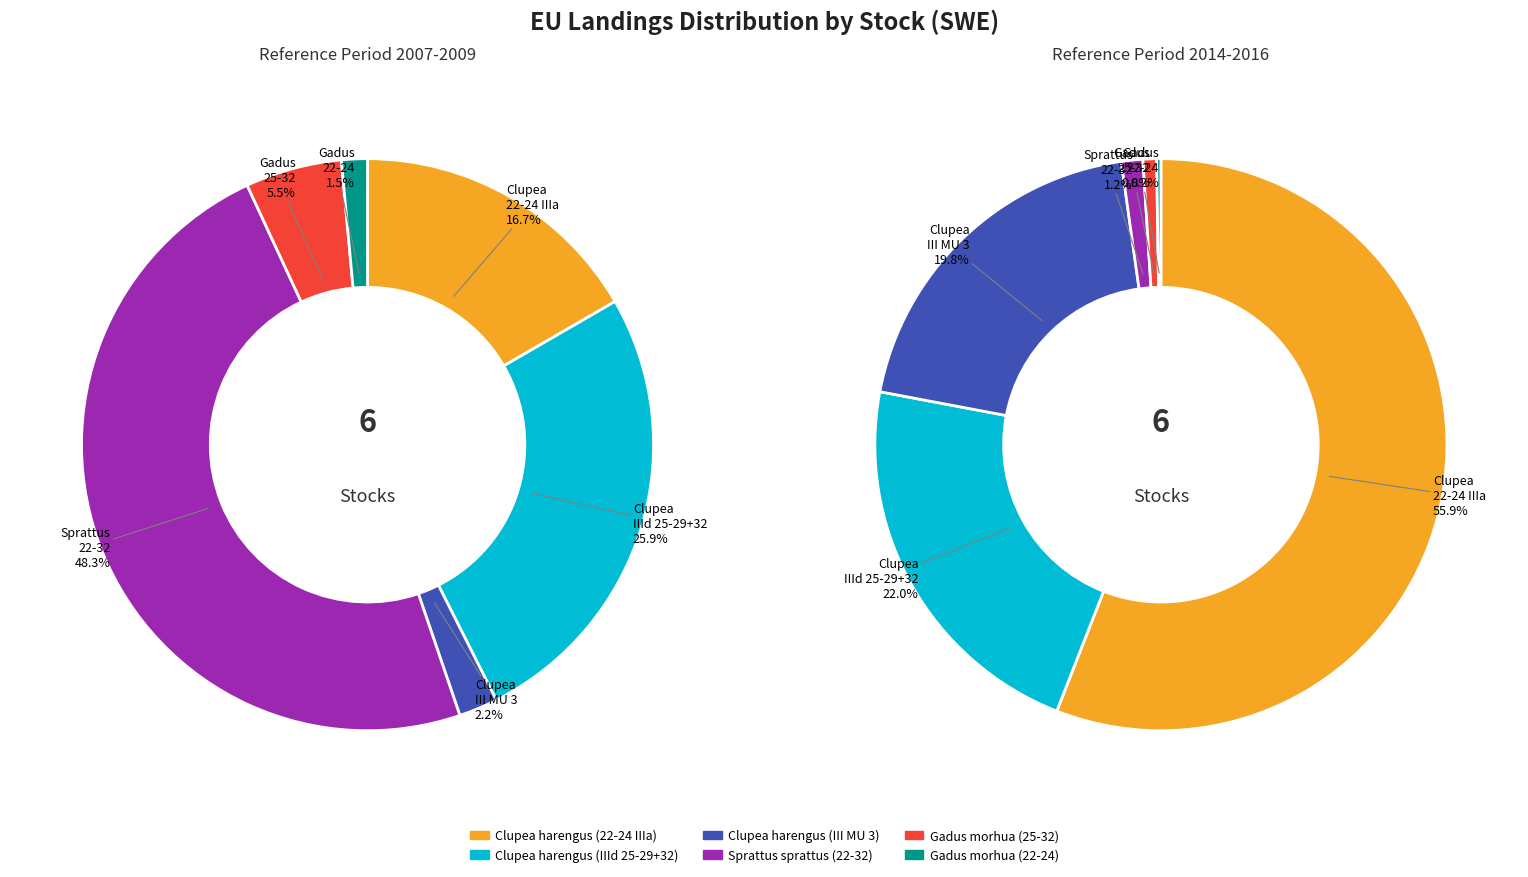

To the nearest percent, what portion does Gadus morhua (25-32) represent?

1%